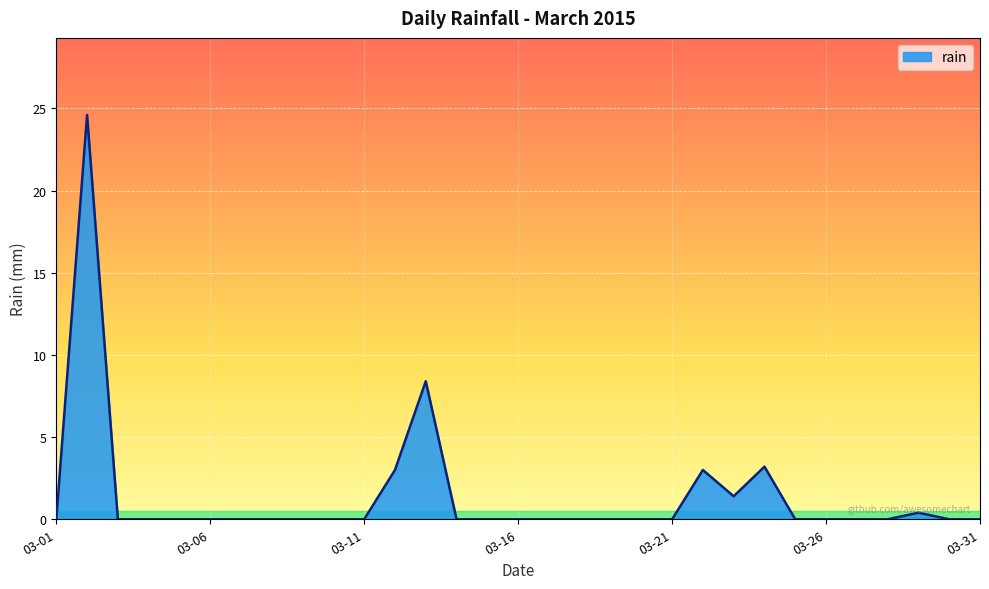

What is the greatest value displayed?

24.6